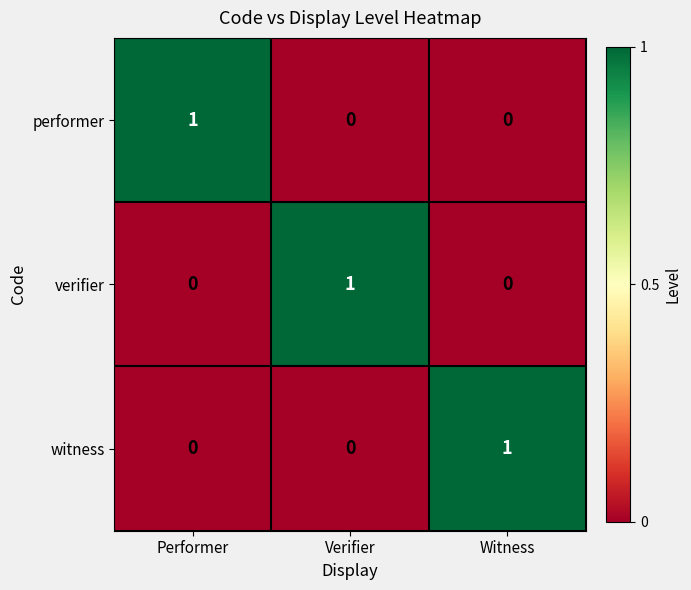

What is the maximum value shown in the chart?

1